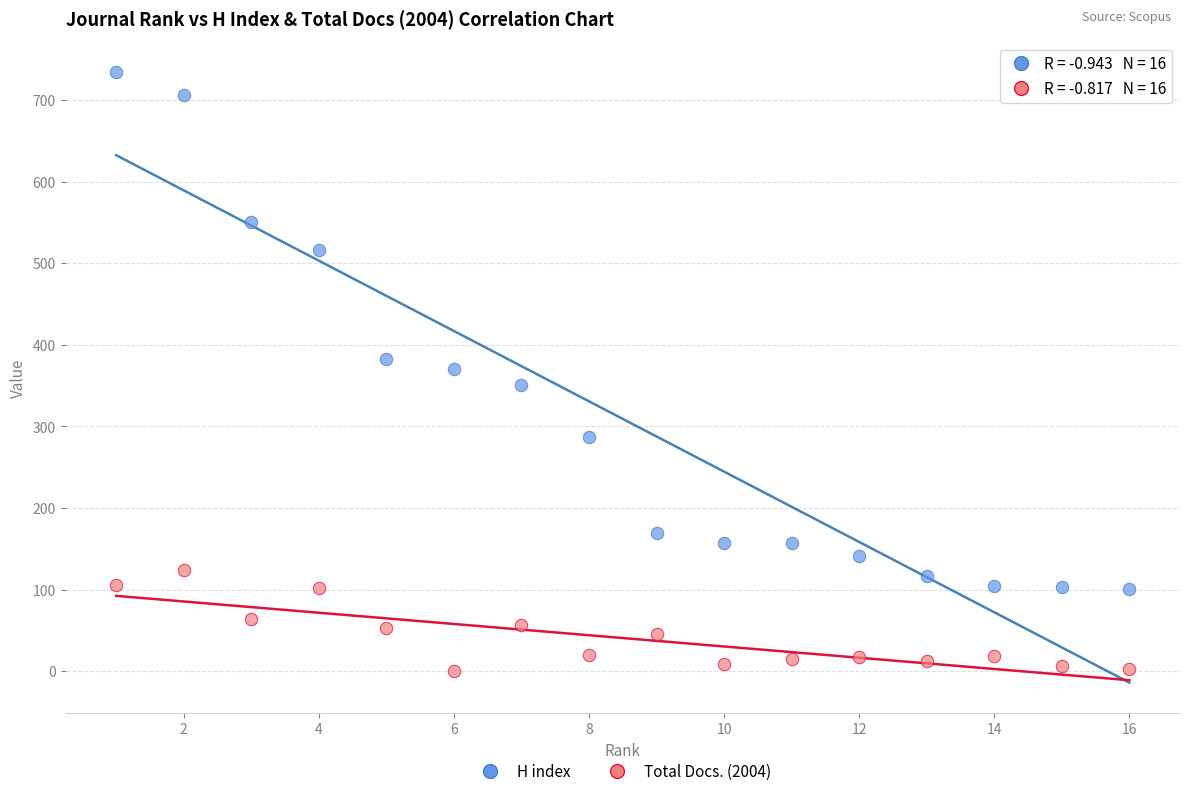

In the H index series, what Y value is closest to 417?

383